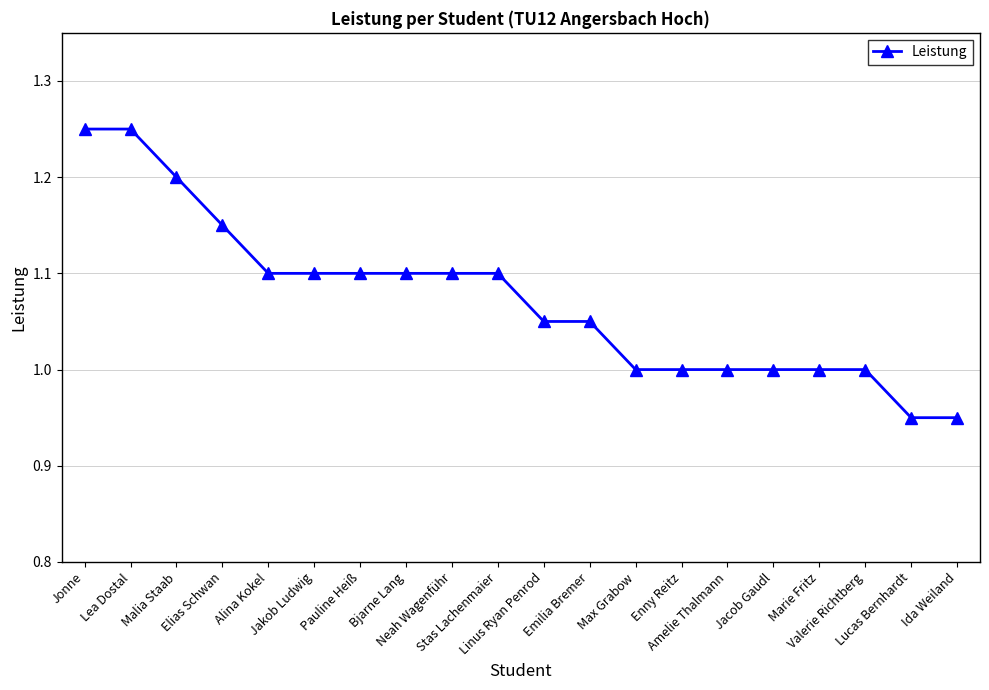

How many series are shown in this chart?

1